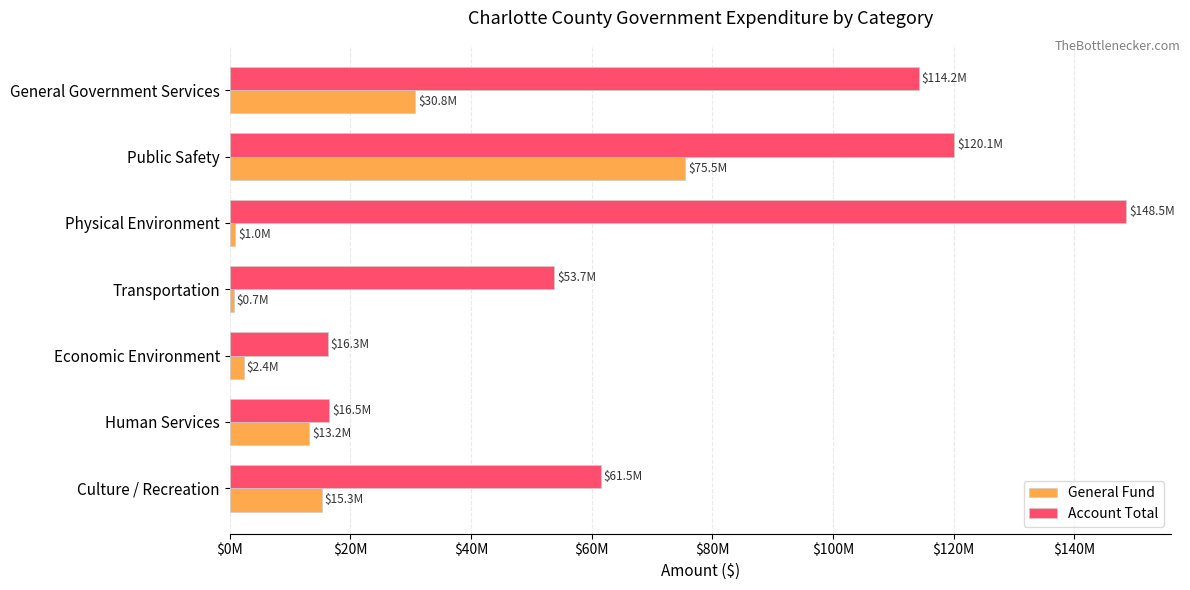

Which label corresponds to the largest value in the chart?

Physical Environment